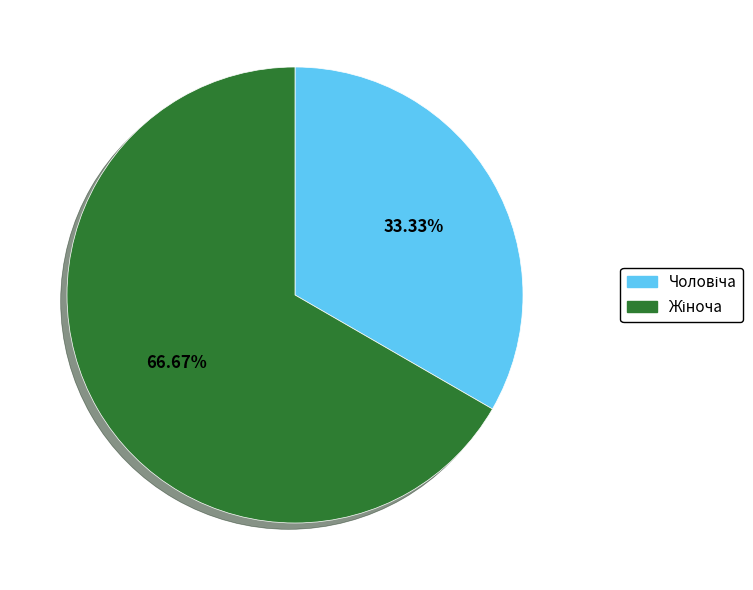

Is there any slice that represents more than half of the pie?

Yes